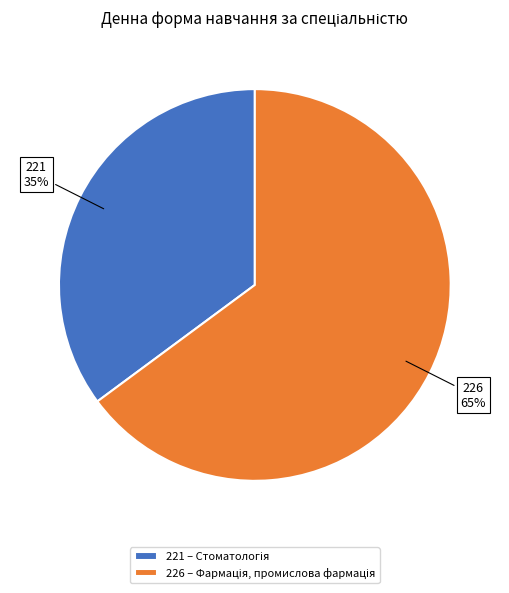

What percentage is the 221 slice, to the nearest percent?

35%